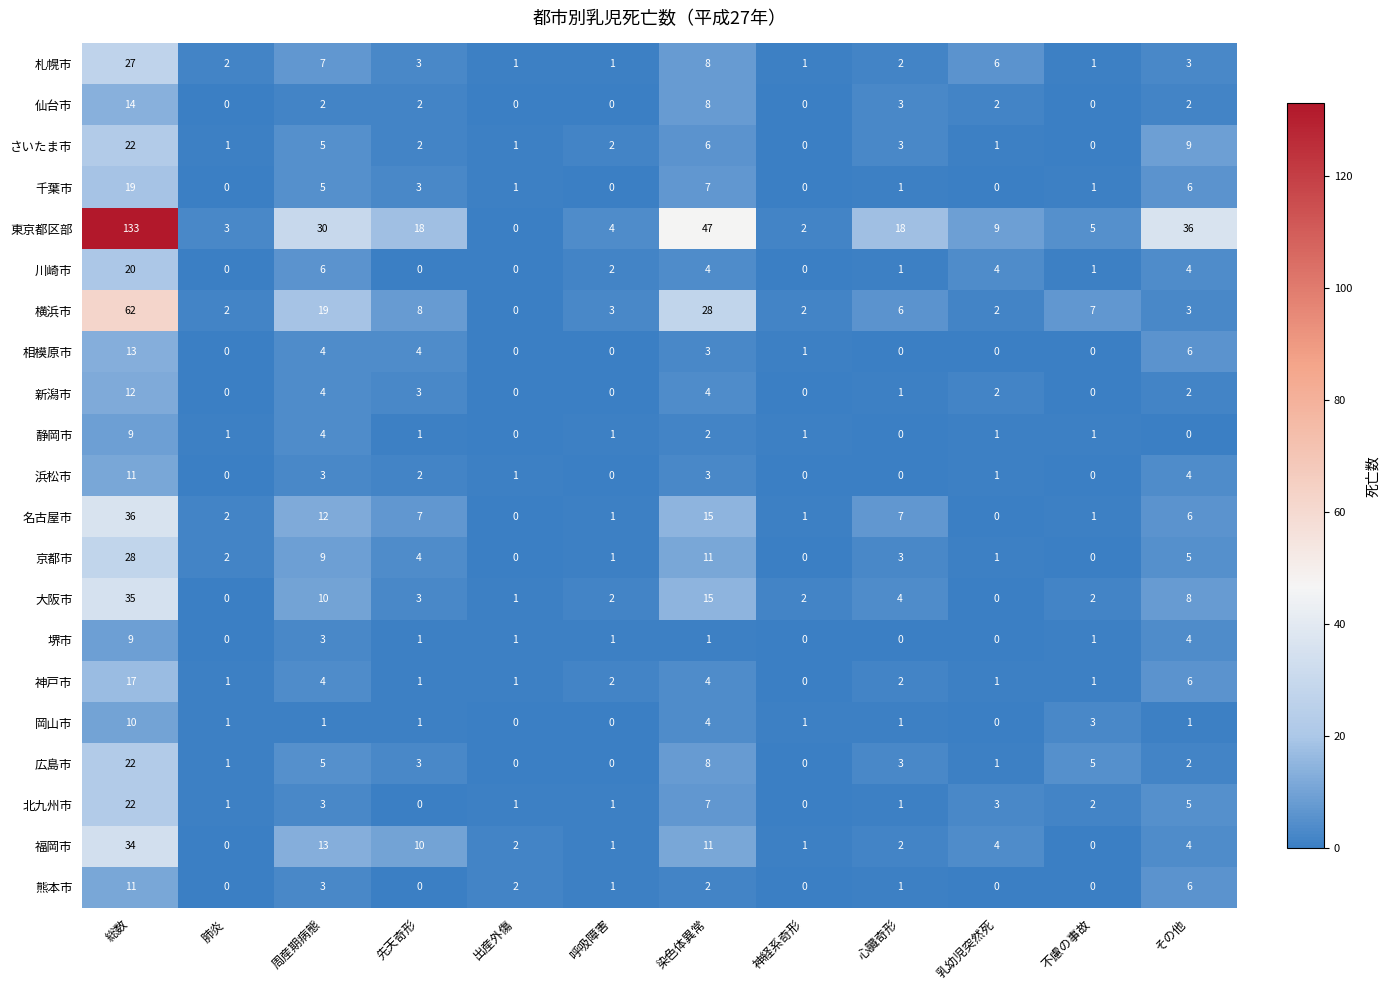

Is it true that 北九州市 equals 37 at 総数?

False